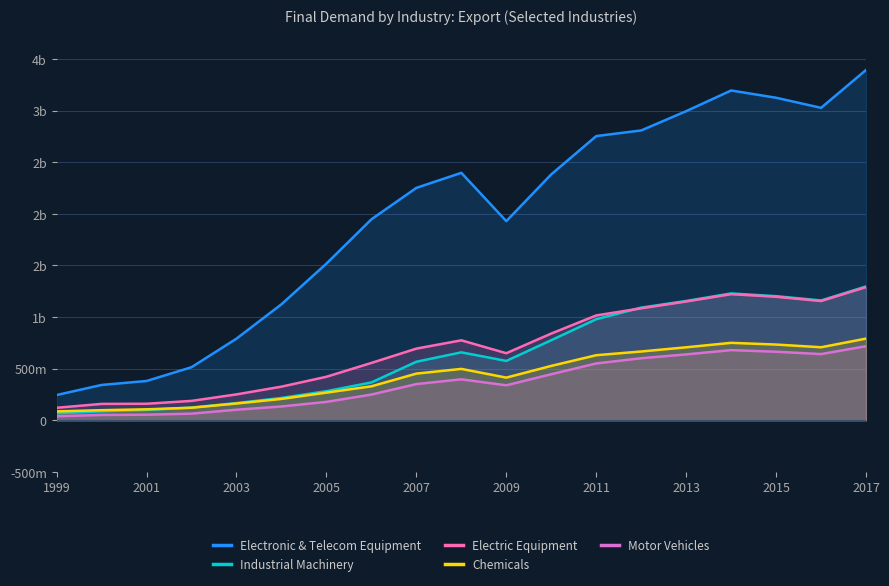

How many interior local valleys does the Industrial Machinery series have?

2